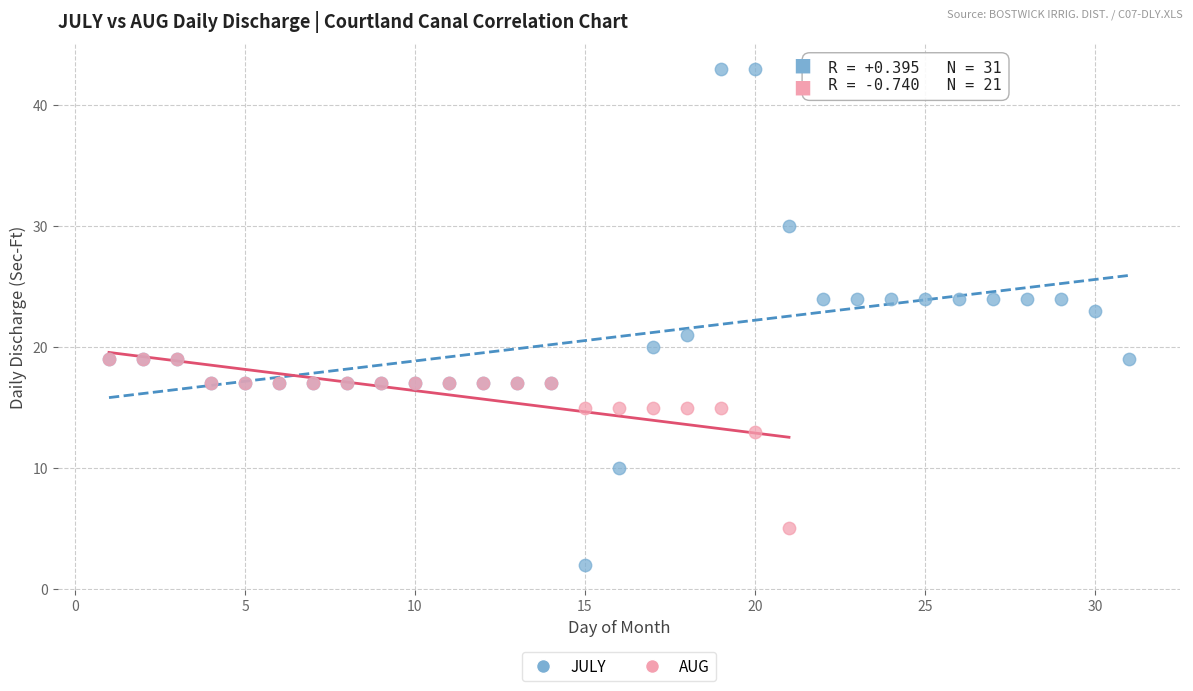

Which series reaches the minimum Y coordinate?

JULY